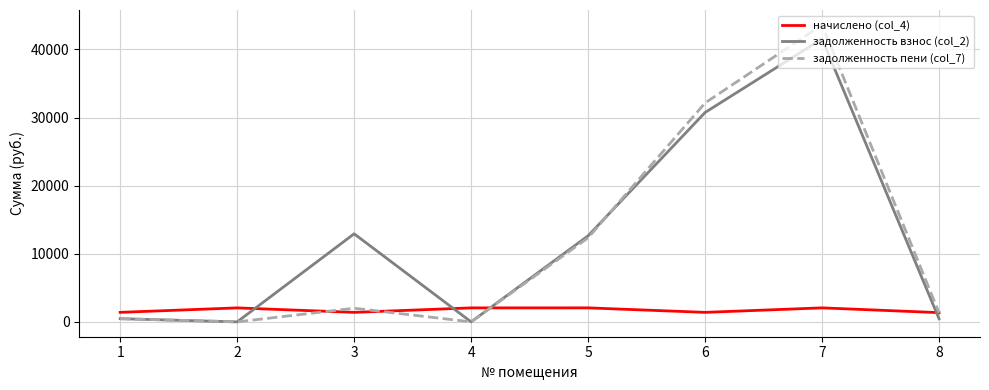

True or false: задолженность пени (col_7) and начислено (col_4) intersect in this chart.

True